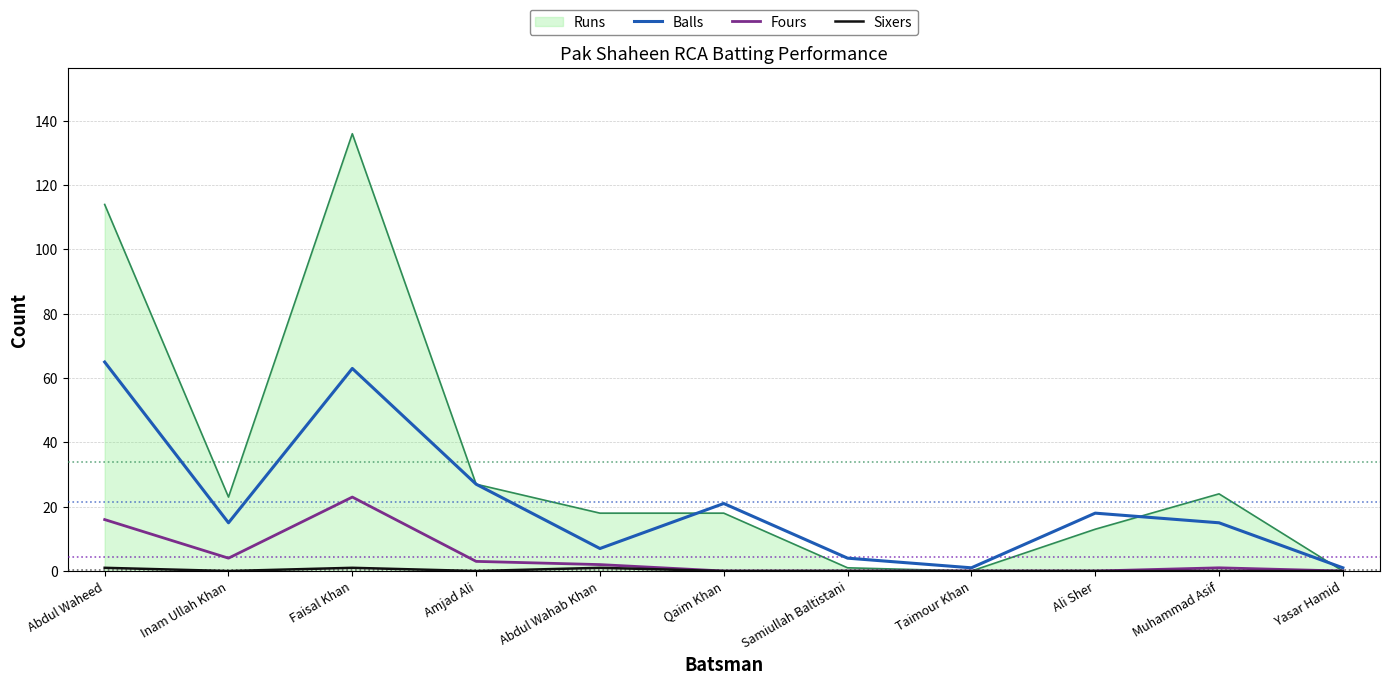

Which category has the highest value across all series?

Faisal Khan